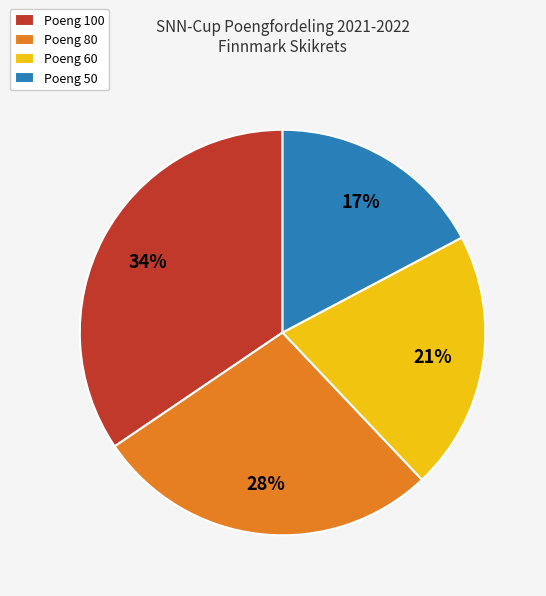

How many slices are in this pie chart?

4